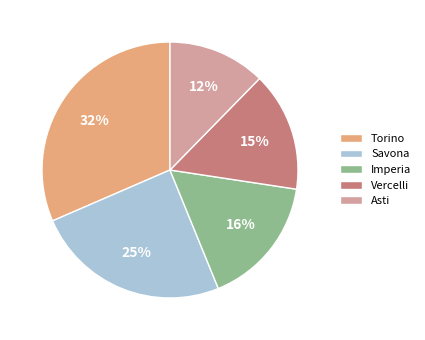

Is the sum of Vercelli and Torino greater than half?

No